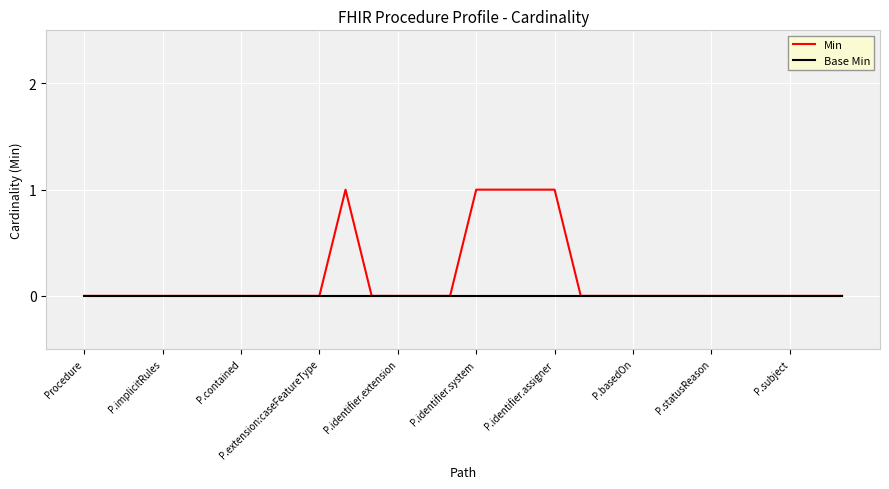

Which series has the largest range (max minus min)?

Min